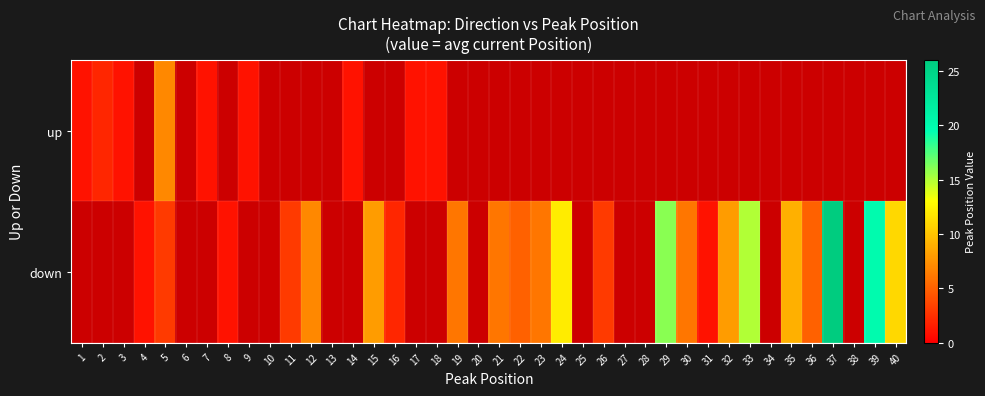

Count the down values in the range 1 to 6.

13